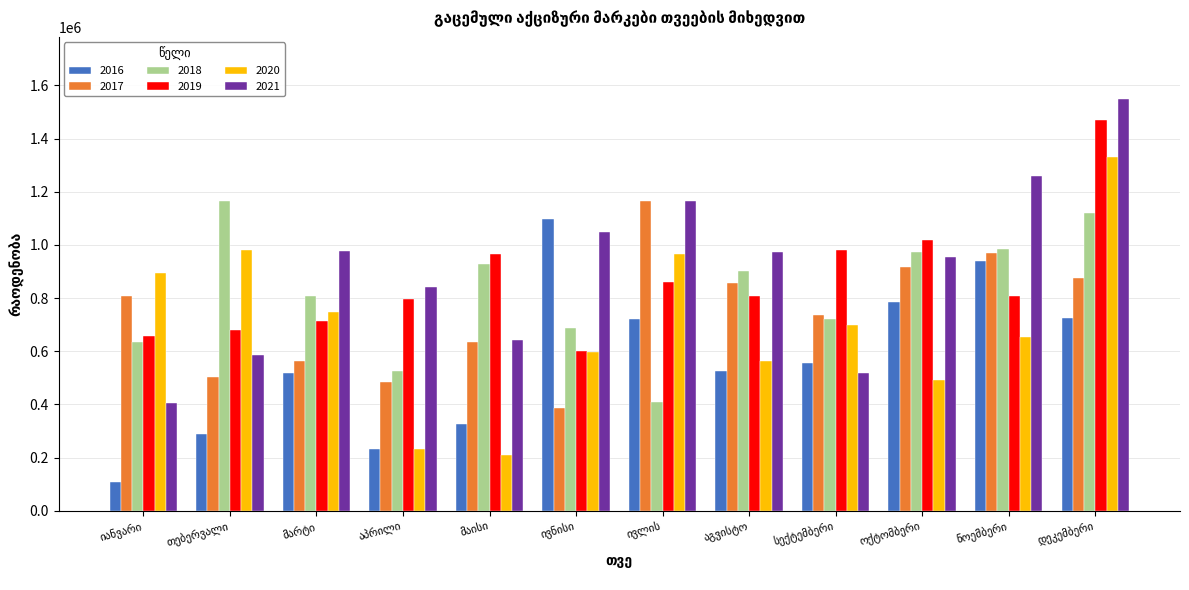

How many data points in 2016 are less than 554791?

6